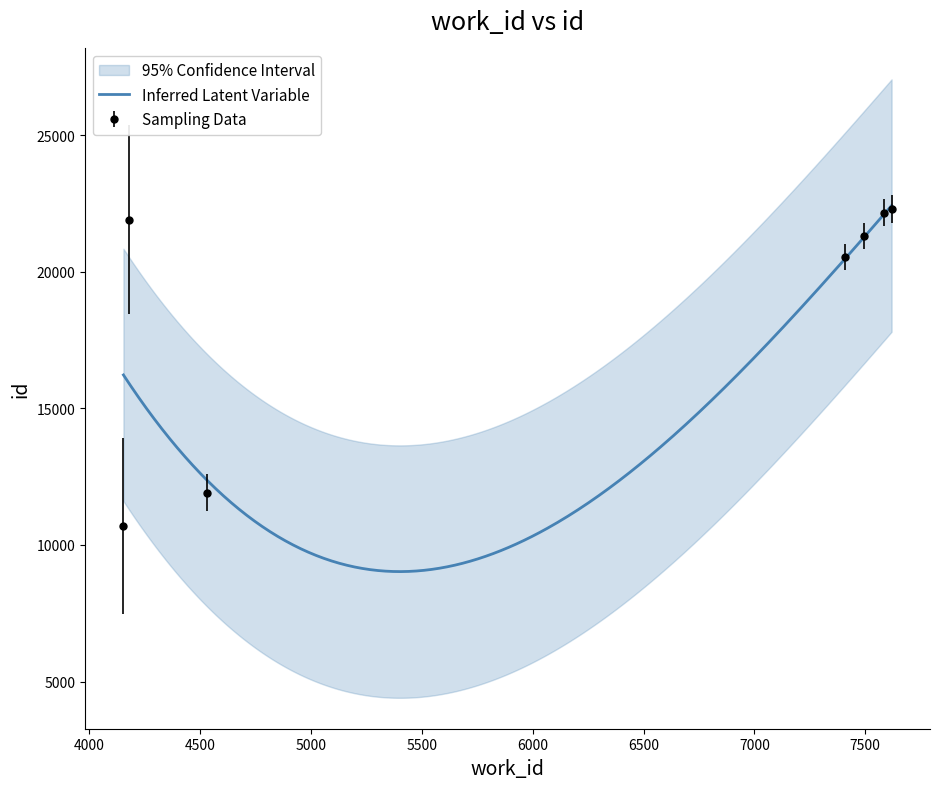

Between 7495 and 4531, which is larger?

7495